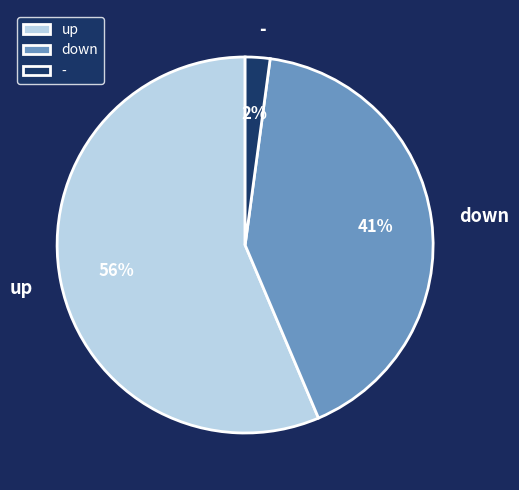

To the nearest percent, what is the average slice percentage?

33%